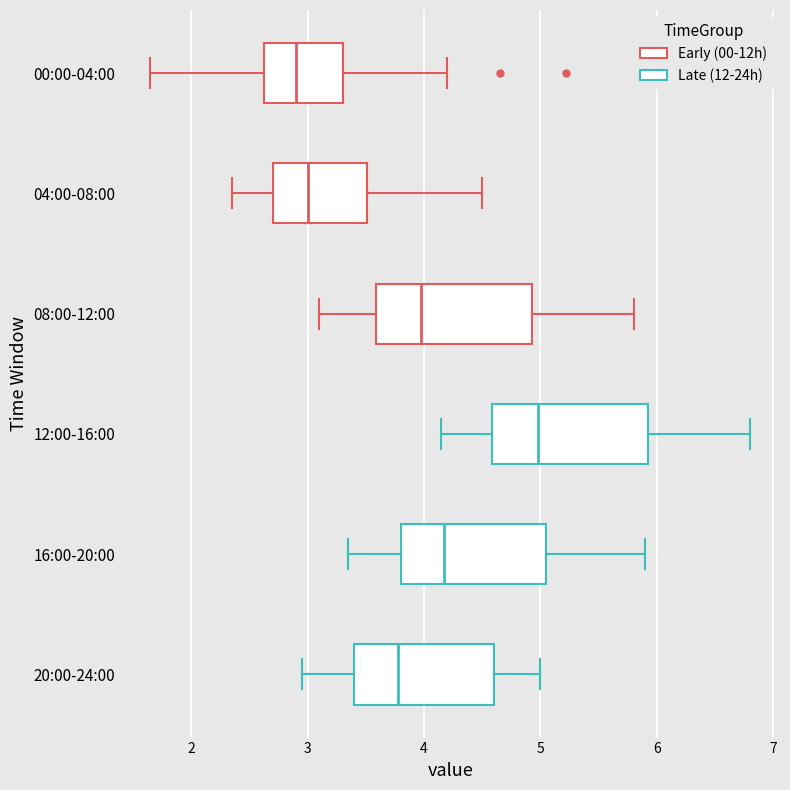

Where does the left whisker of the box for 12:00-16:00 end on the x-axis? The values are not printed on the chart, so give them approximately, as read against the axis.

4.2